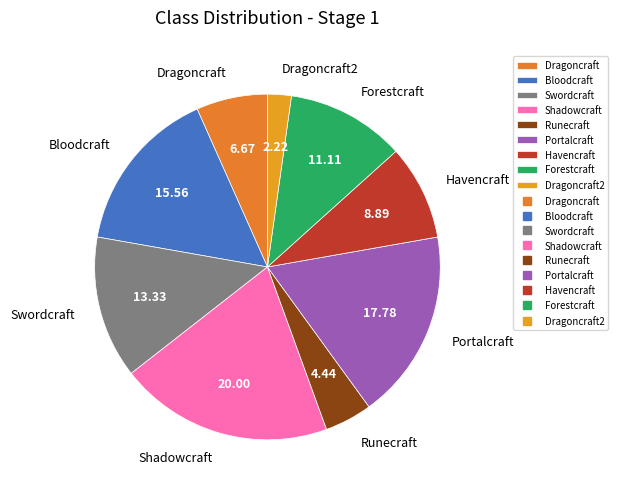

Does any single category account for the majority?

No